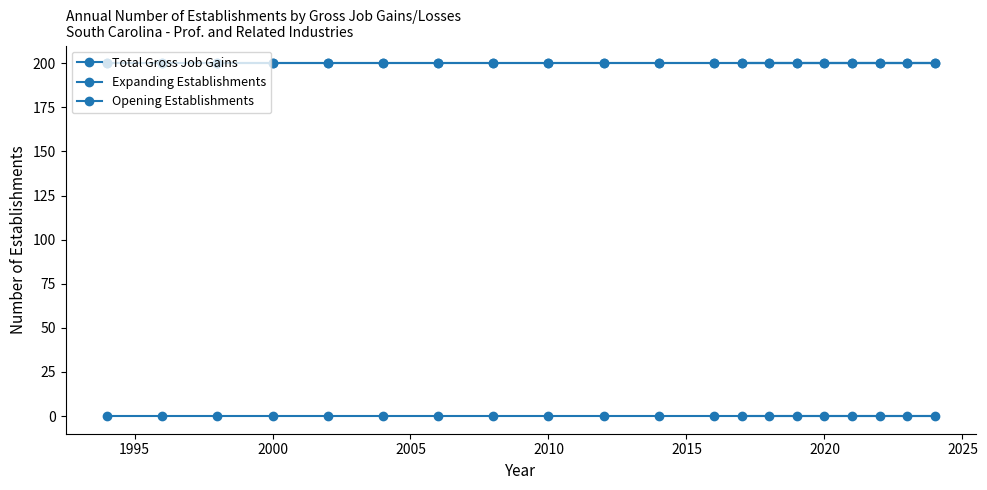

What is the sum of all Opening Establishments values?

4000